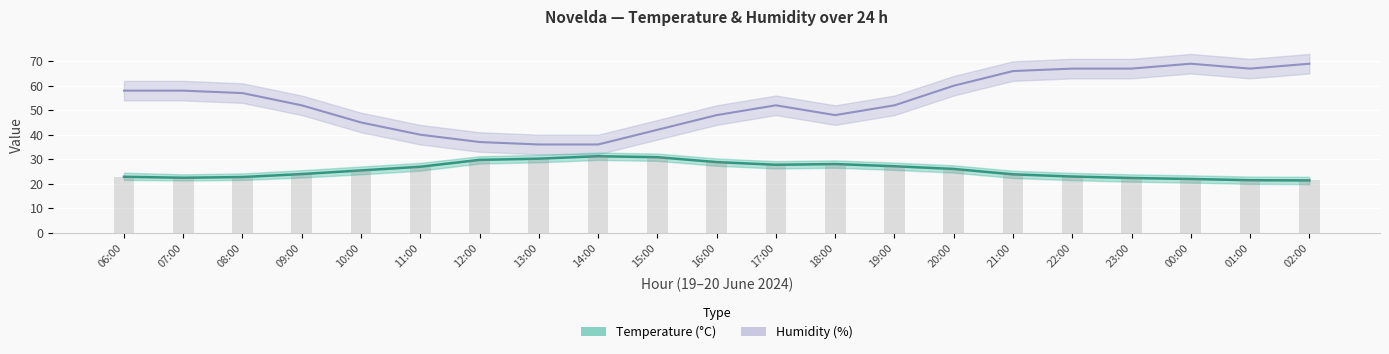

At which category is the sum across all series the highest?

00:00